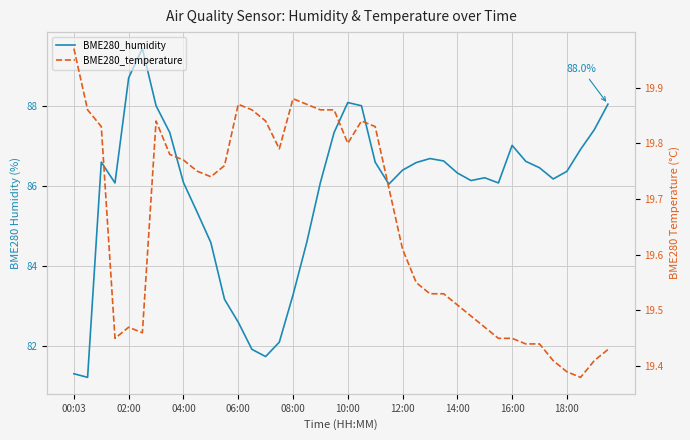

Reading left to right, transcribe all the data shown in this chart.

BME280_humidity: 81.3	81.2	86.6	86.1	88.7	89.4	88.0	87.3	86.1	85.3	84.6	83.2	82.6	81.9	81.7	82.1	83.3	84.6	86.1	87.3	88.1	88.0	86.6	86.0	86.4	86.6	86.7	86.6	86.3	86.1	86.2	86.1	87.0	86.6	86.5	86.2	86.4	86.9	87.4	88.0
BME280_temperature: 20.0	19.9	19.8	19.4	19.5	19.5	19.8	19.8	19.8	19.8	19.7	19.8	19.9	19.9	19.8	19.8	19.9	19.9	19.9	19.9	19.8	19.8	19.8	19.7	19.6	19.6	19.5	19.5	19.5	19.5	19.5	19.4	19.4	19.4	19.4	19.4	19.4	19.4	19.4	19.4